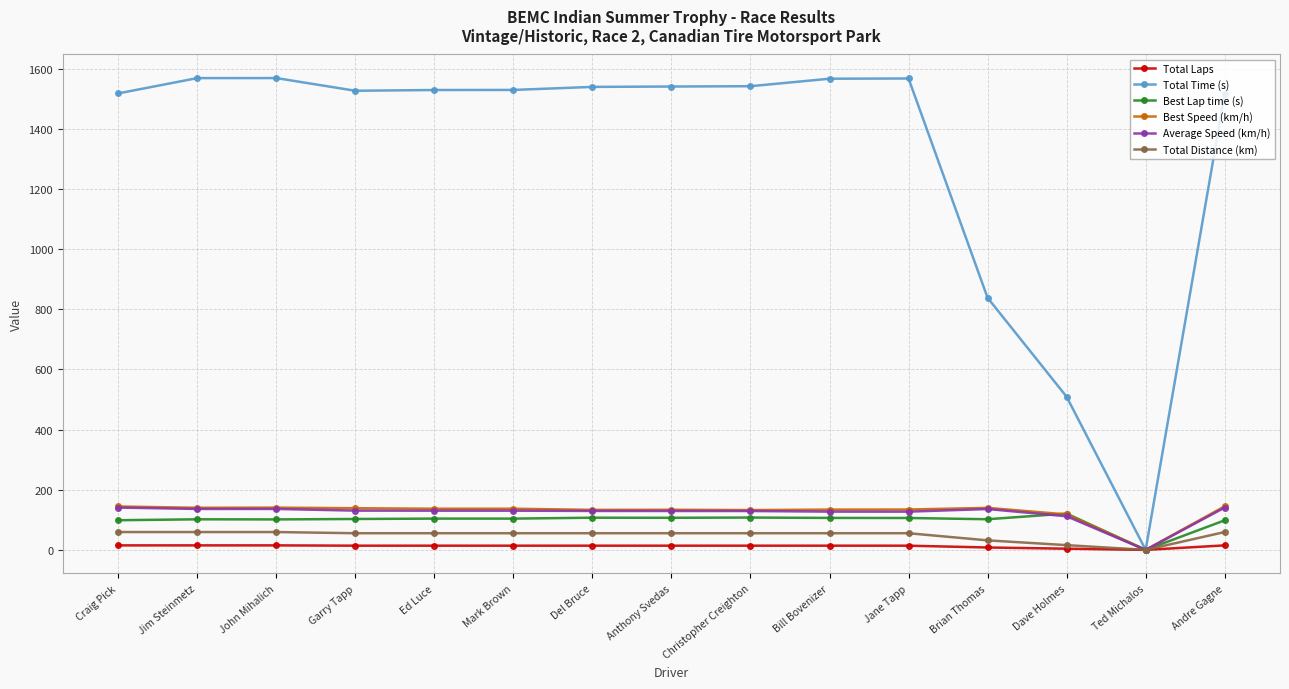

Does the chart have visible grid lines?

Yes